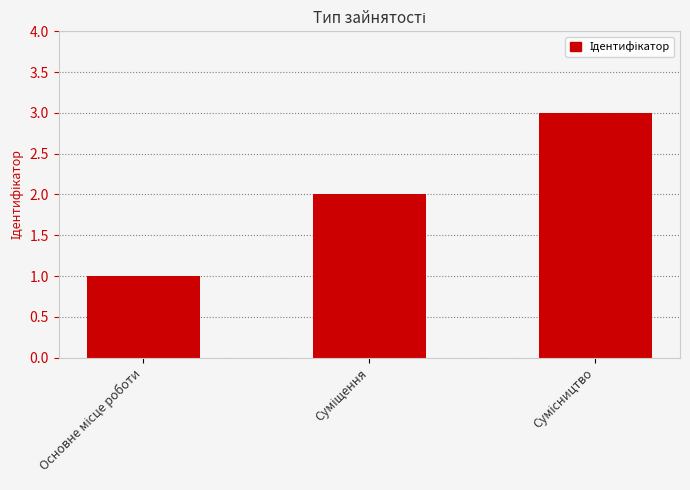

What is the greatest value displayed?

3